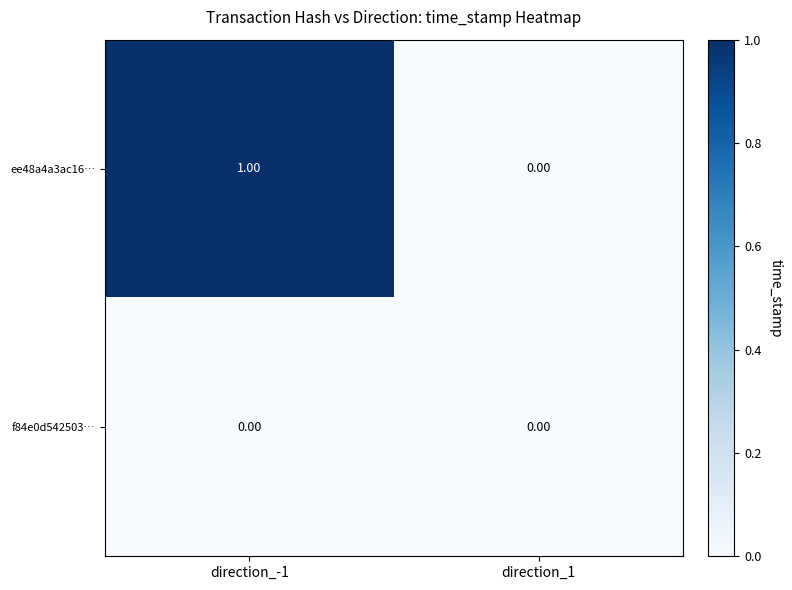

Which series has the largest total across all categories?

ee48a4a3ac16…